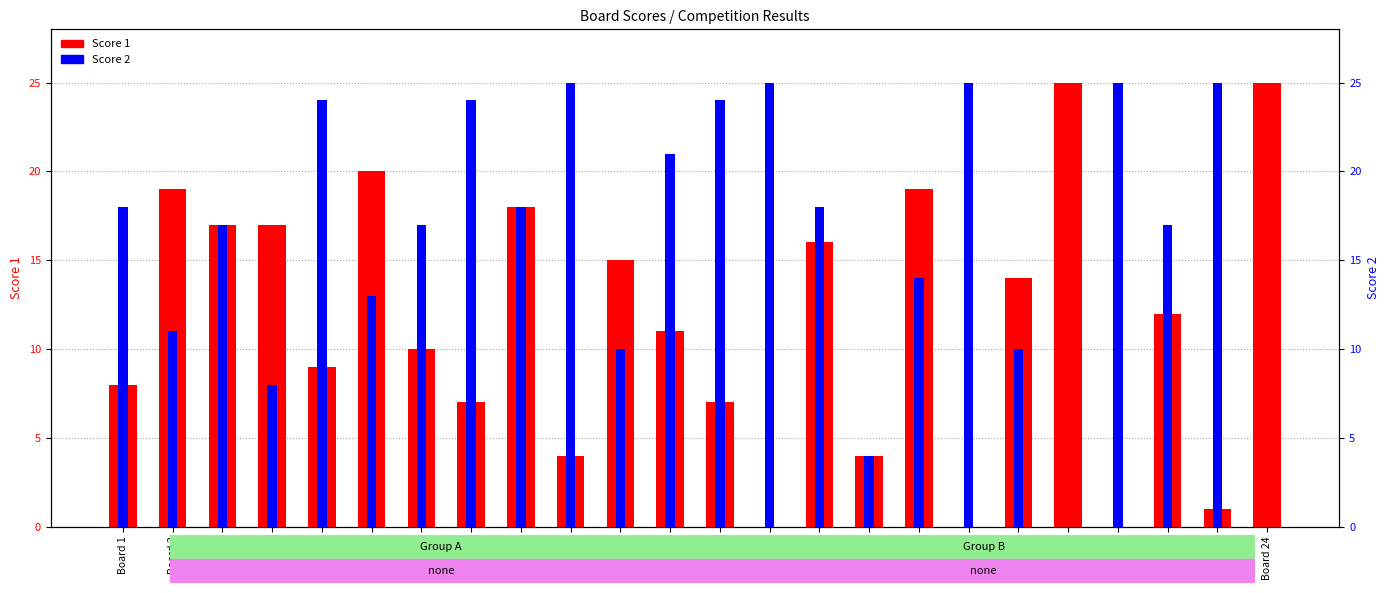

Between Board 23 and Board 5, which is larger?

Board 5